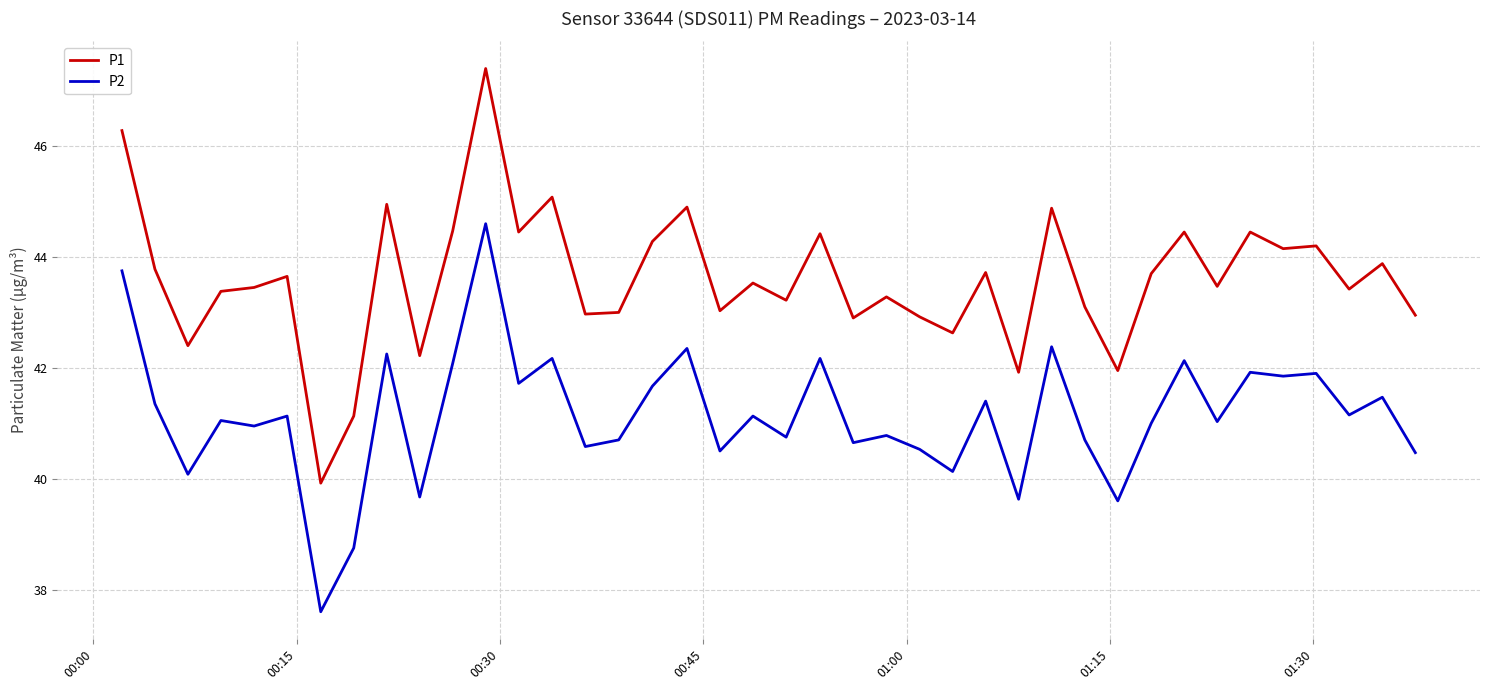

Does the chart display data point markers on the line(s)?

No